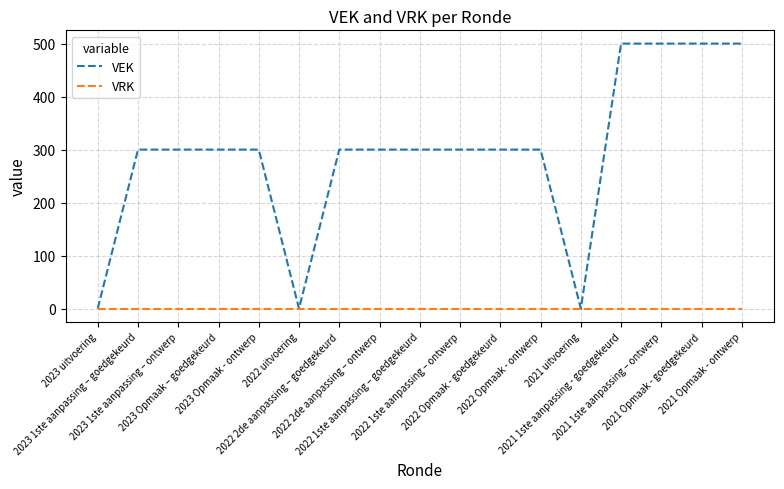

What is the maximum value shown in the chart?

500